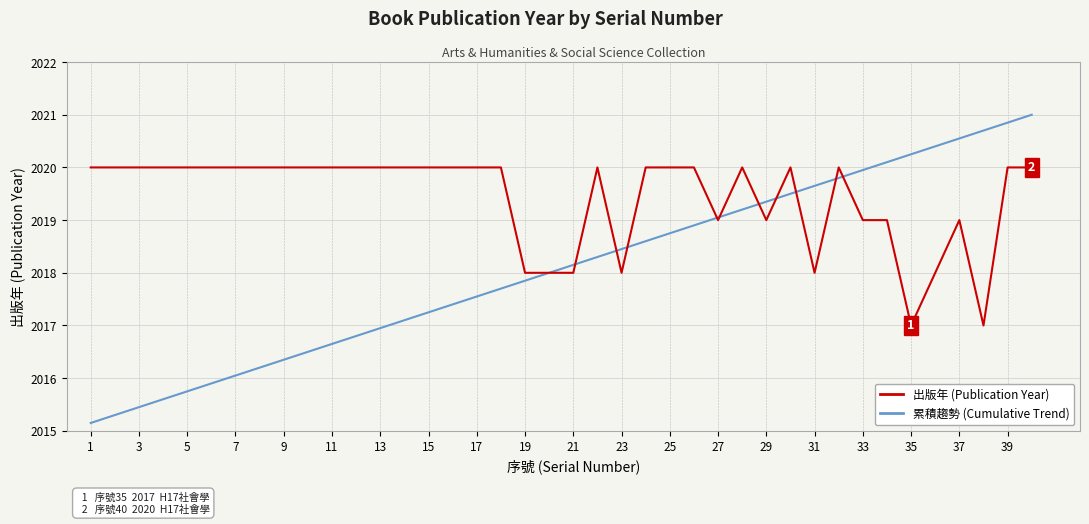

What is the greatest value displayed?

2021.0